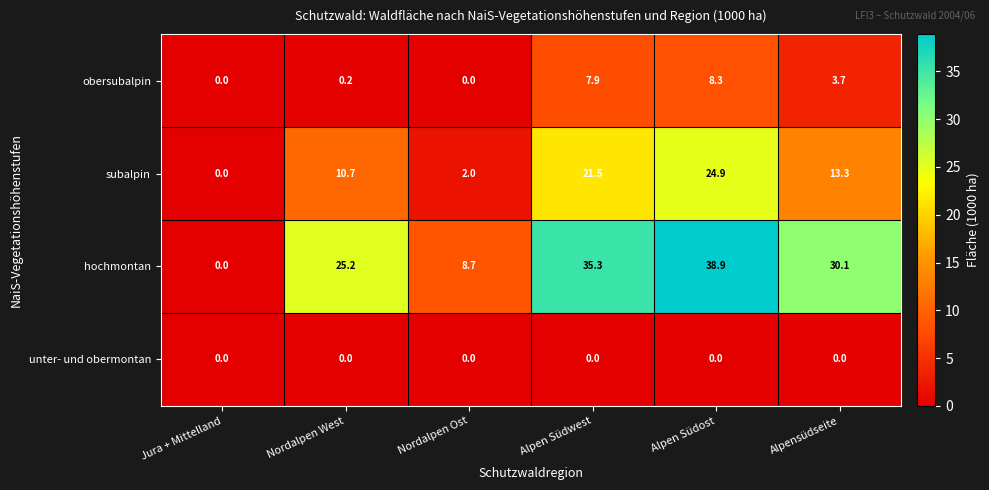

List the series in order of their peak value, highest first.

hochmontan, subalpin, obersubalpin, unter- und obermontan